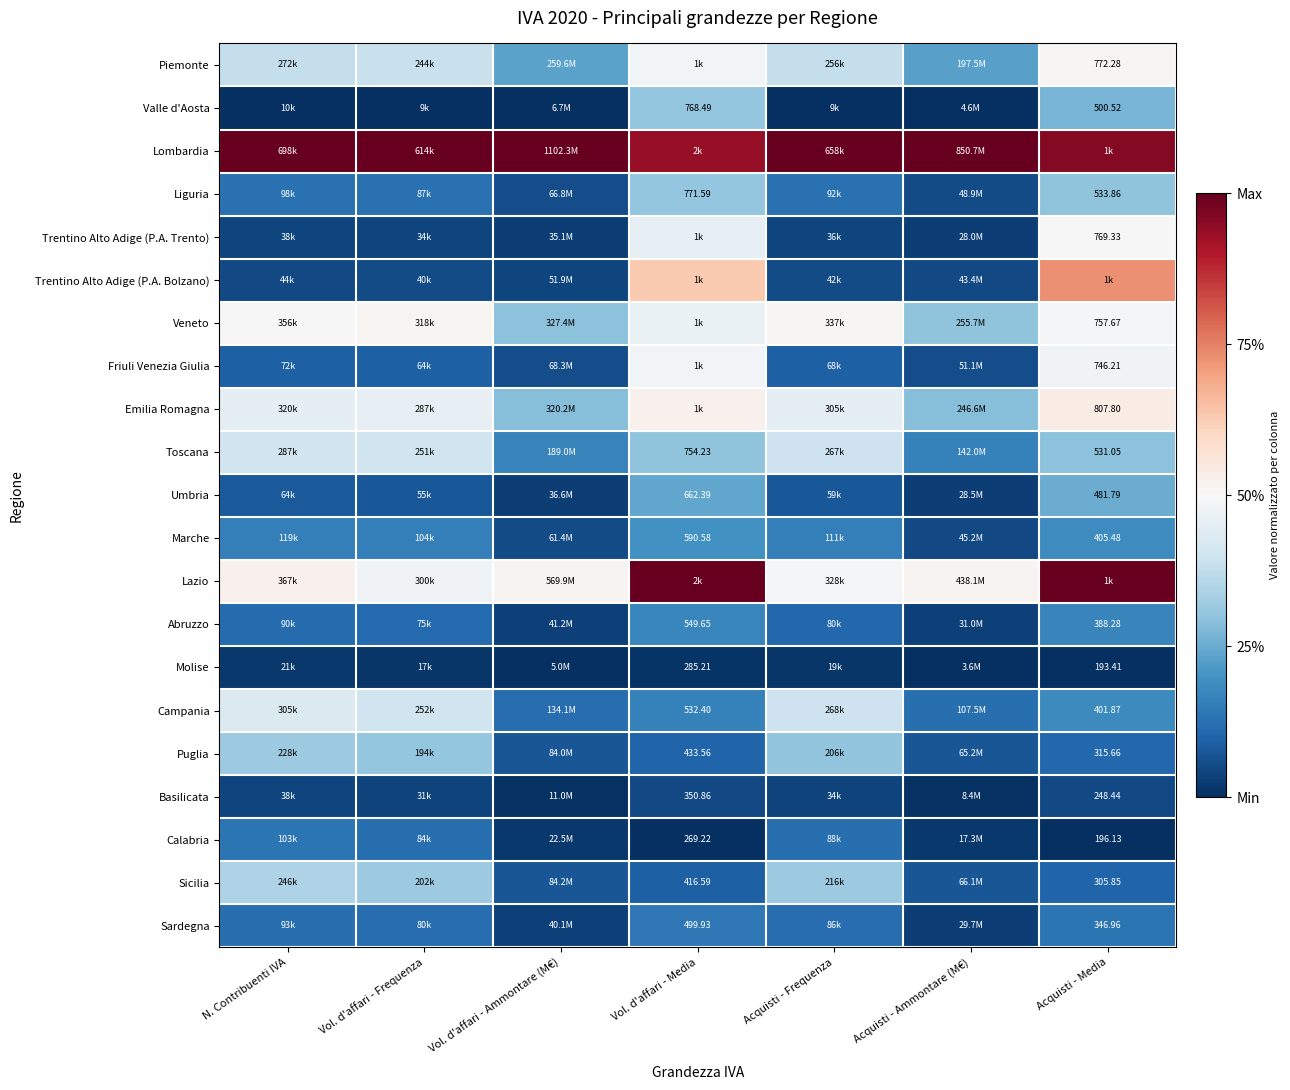

The value of Marche at Acquisti - Frequenza is 0.1. True or false?

False